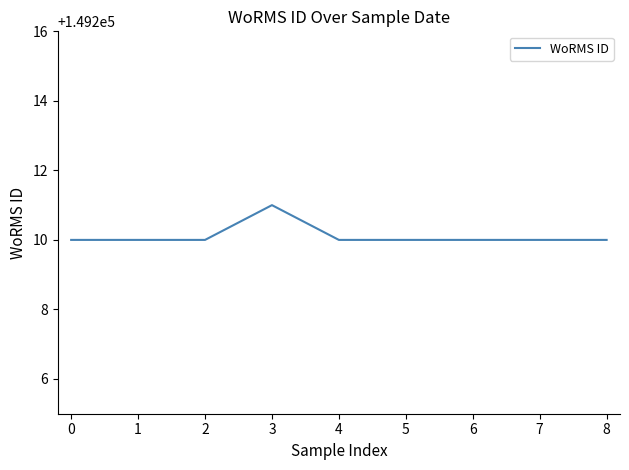

What is the smallest value displayed?

149210